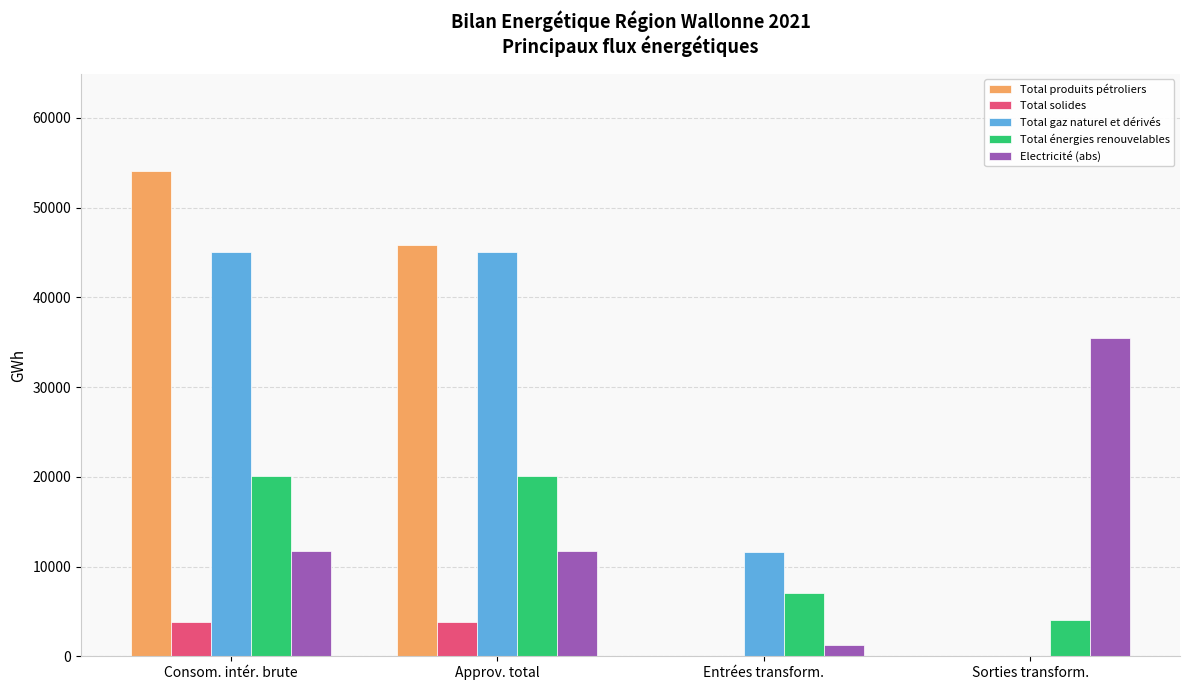

What are all the series names shown in the legend?

Total produits pétroliers, Total solides, Total gaz naturel et dérivés, Total énergies renouvelables, Electricité (abs)